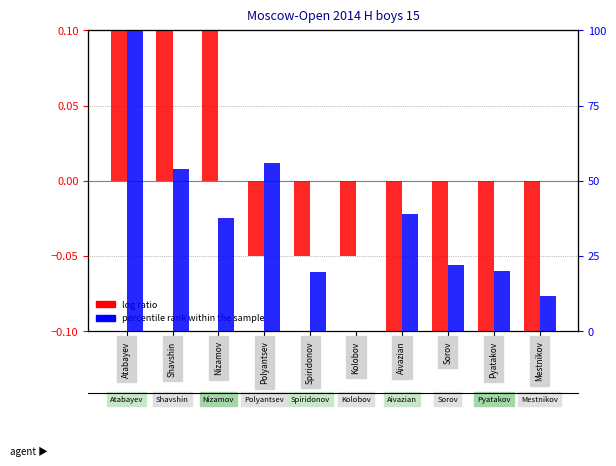

Reading right to left, extract all data points from this chart.

log ratio: Mestnikov=-0.3	Pyatakov=-0.3	Sorov=-0.3	Aivazian=-0.3	Kolobov=-0.0	Spiridonov=-0.0	Polyantsev=-0.0	Nizamov=0.2	Shavshin=0.5	Atabayev=0.7
percentile rank within the sample: Mestnikov=11.6	Pyatakov=20.0	Sorov=22.1	Aivazian=38.8	Kolobov=0.0	Spiridonov=19.5	Polyantsev=56.0	Nizamov=37.7	Shavshin=54.0	Atabayev=100.0